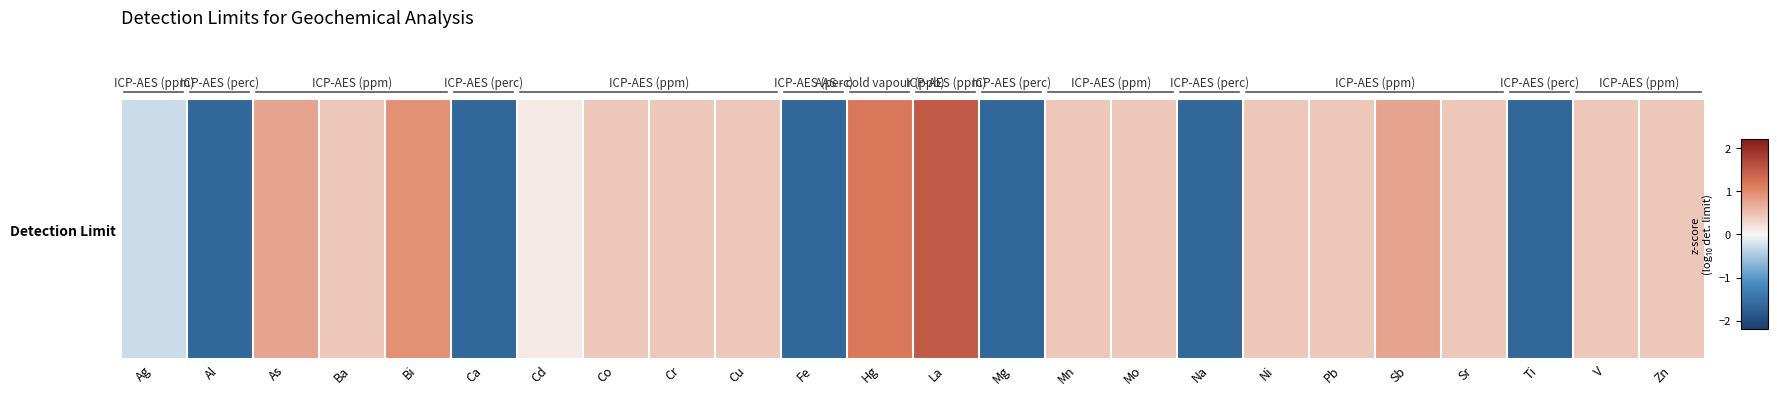

How many distinct data groups are displayed?

1